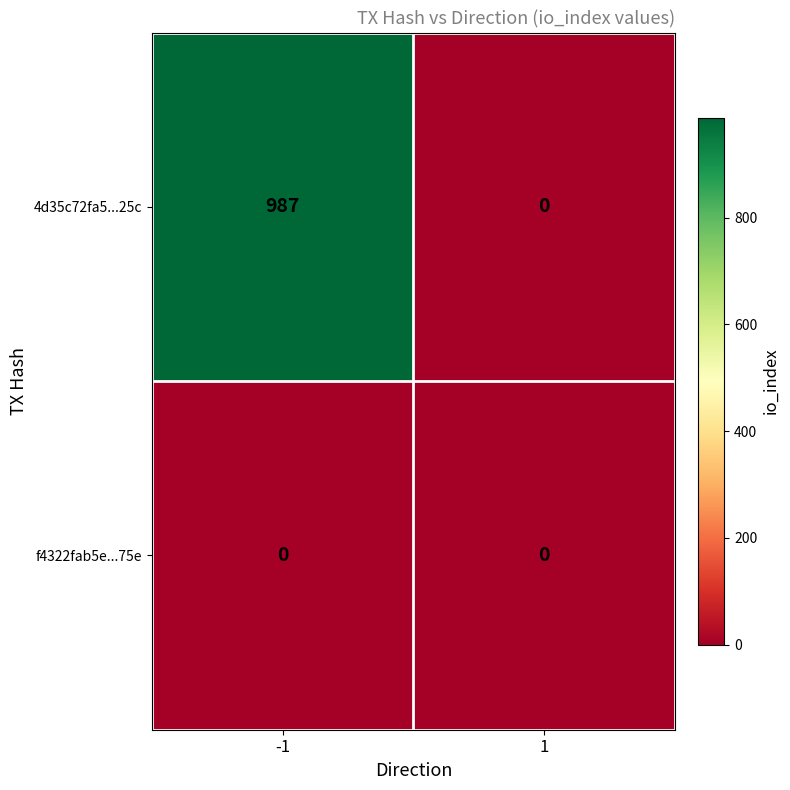

Rank the series by their maximum value, from highest to lowest.

4d35c72fa5...25c, f4322fab5e...75e